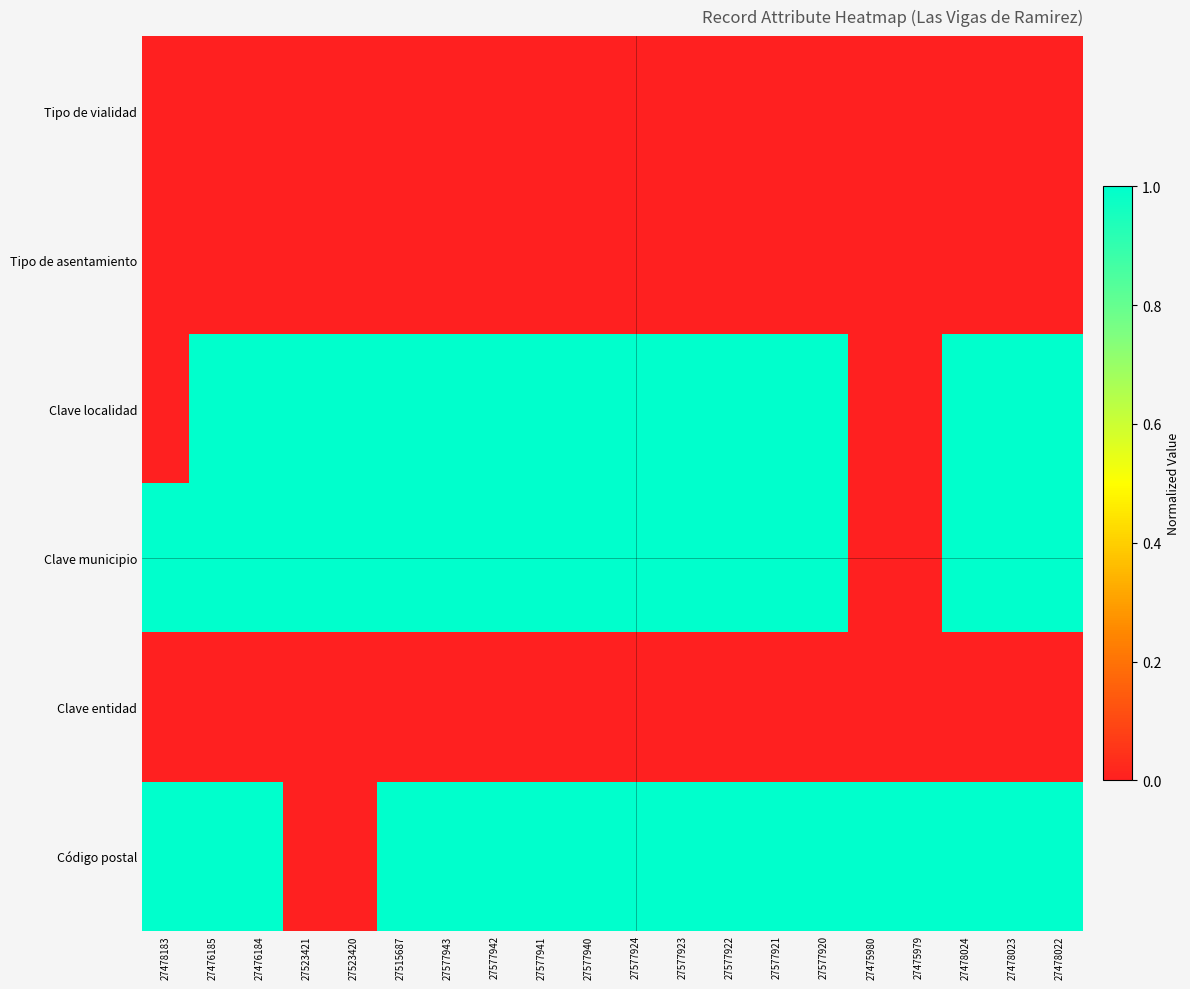

At how many categories does at least one series exceed 0?

20